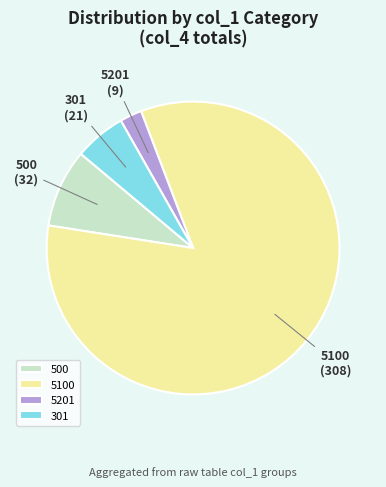

What is the smallest slice in the pie chart?

5201